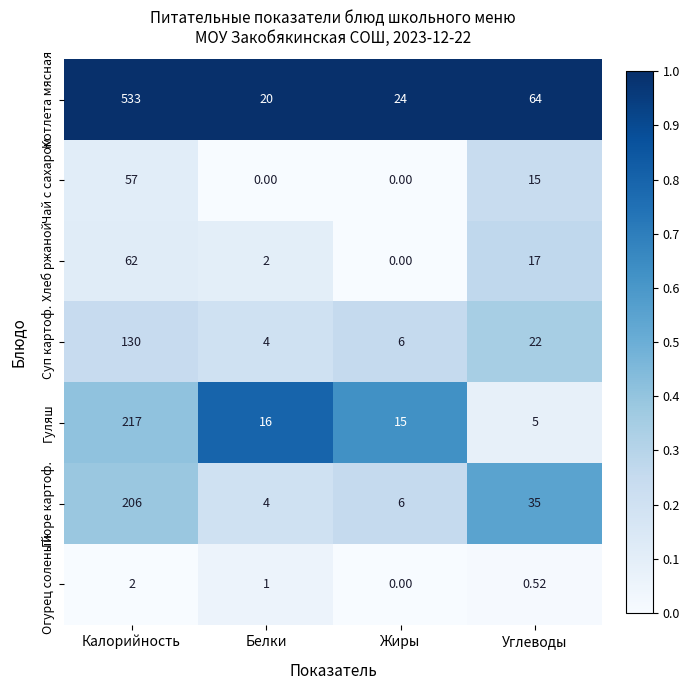

At which category does the chart reach its peak across all series?

Калорийность